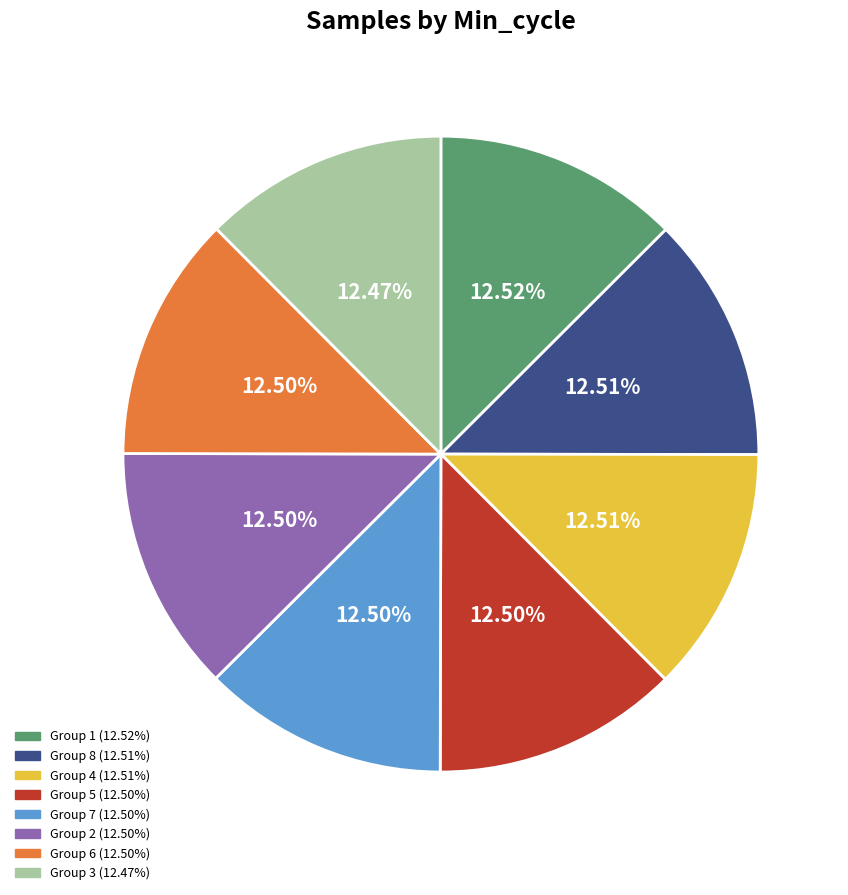

Is there a majority slice in this chart?

No